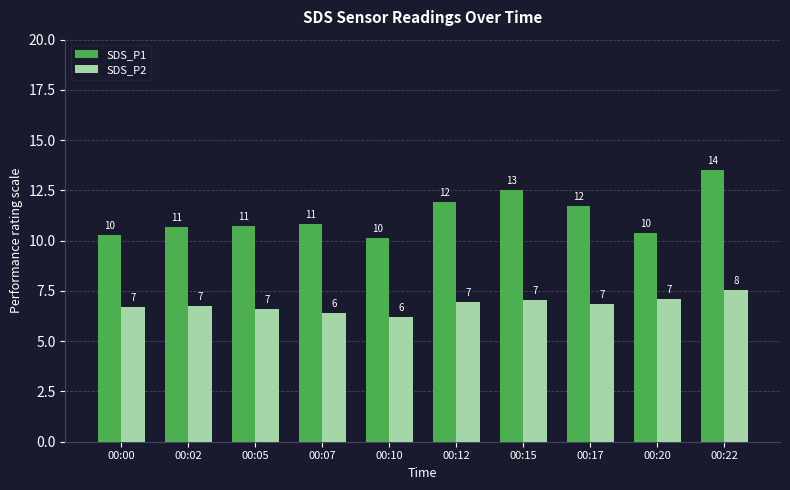

What are all the series names shown in the legend?

SDS_P1, SDS_P2